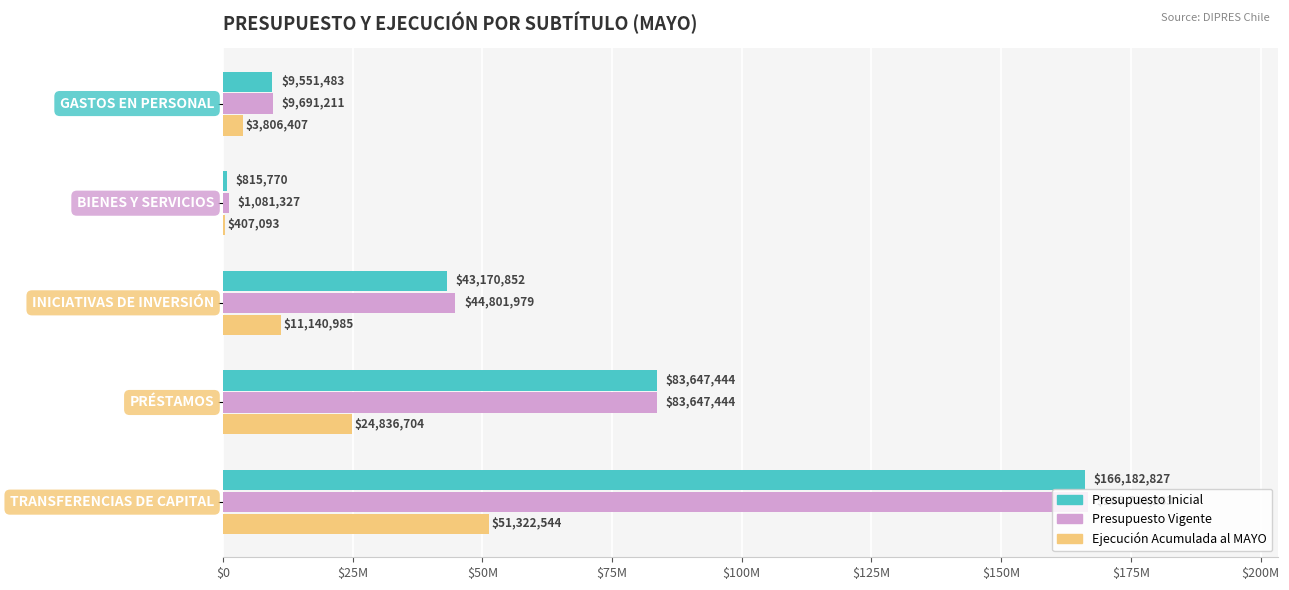

What is the difference between the maximum and minimum values in the Ejecución Acumulada al MAYO series?

50915451